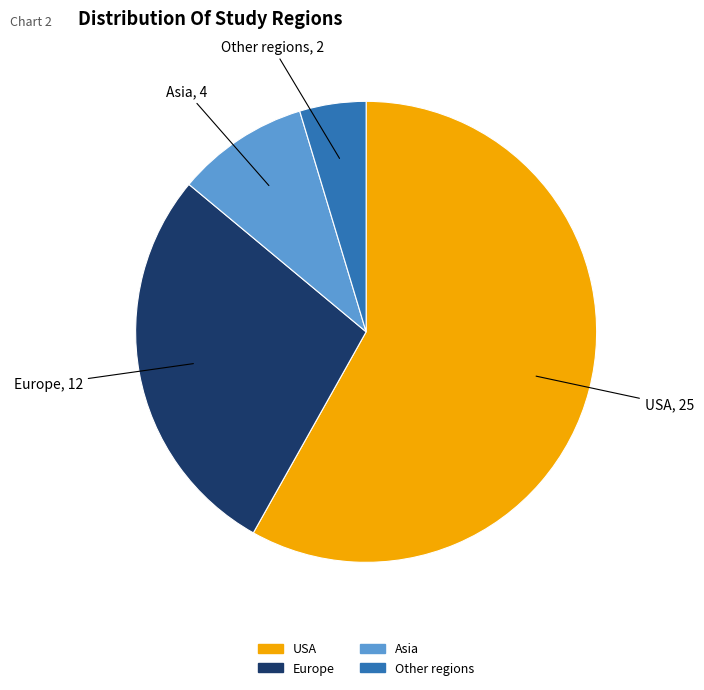

Rank the categories by value from highest to lowest.

USA, Europe, Asia, Other regions